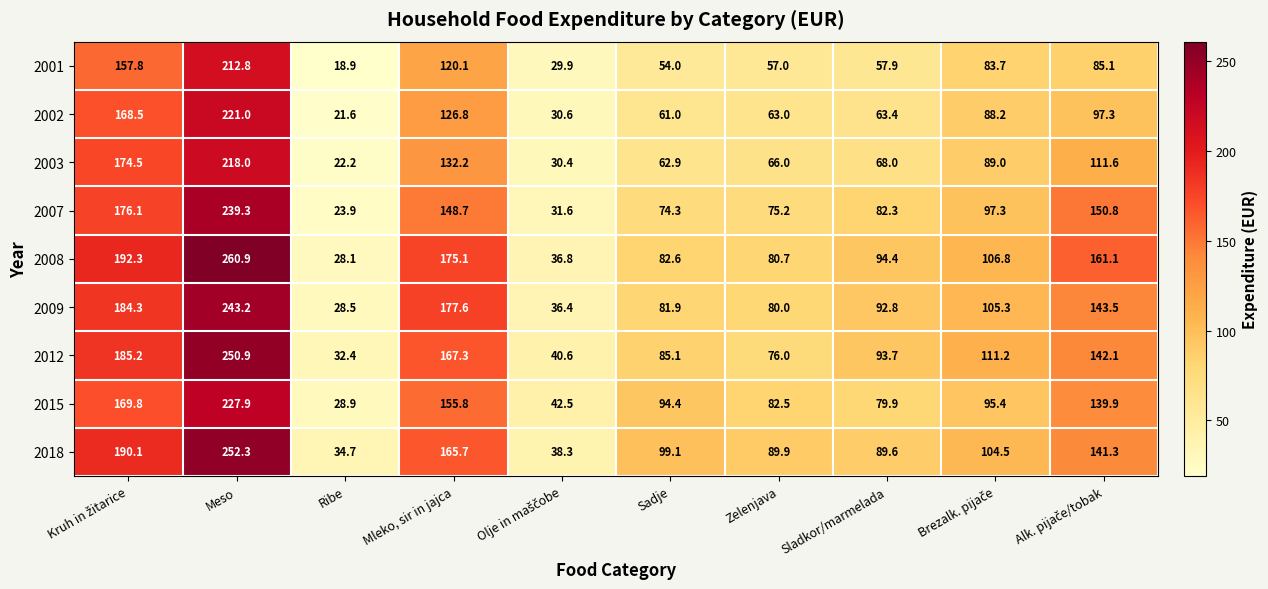

What is the difference between the maximum and second lowest values in the 2001 series?

182.9